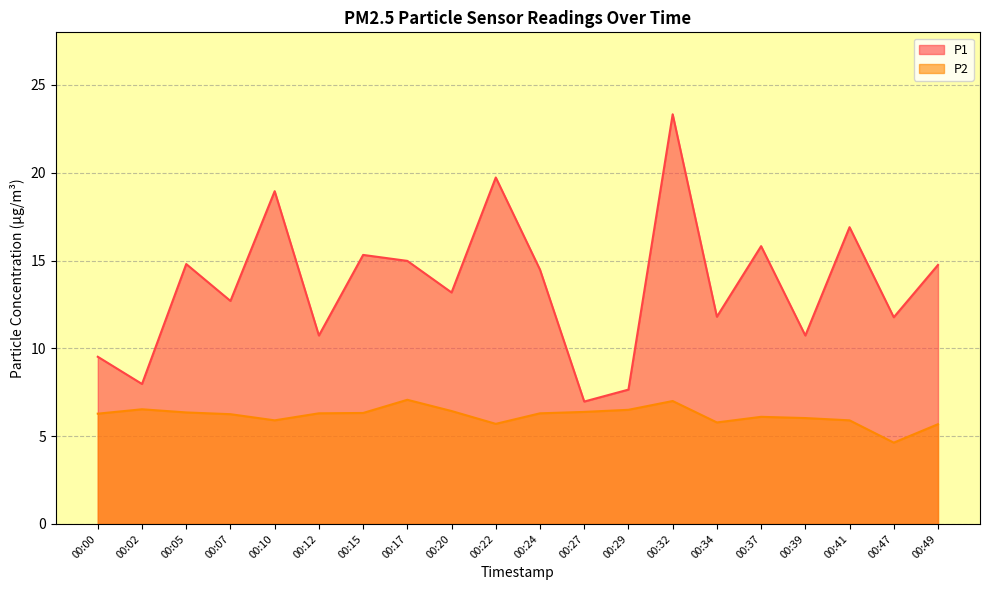

List the series in order of their overall mean, lowest first.

P2, P1